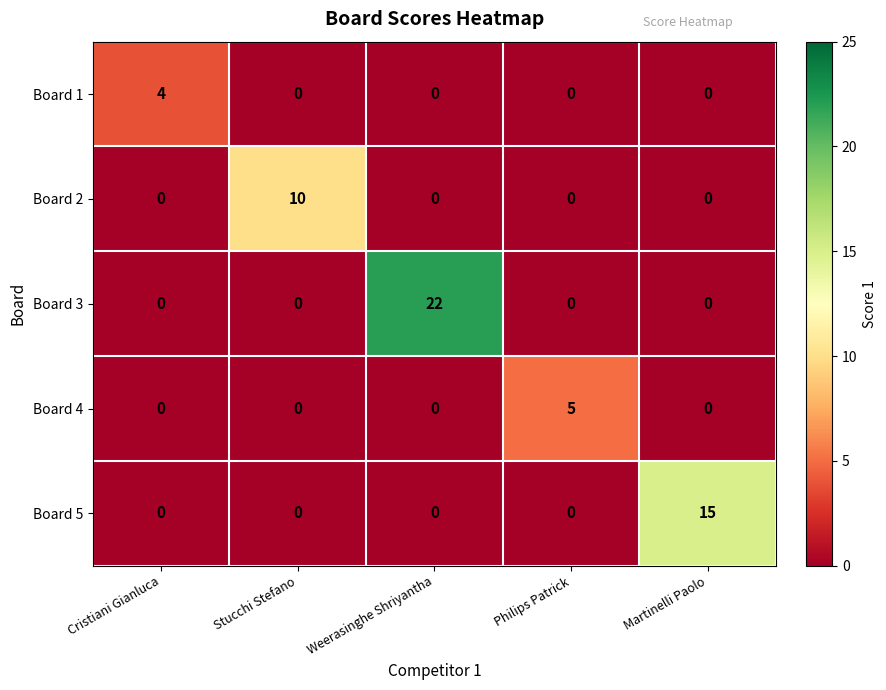

How many series are shown in this chart?

5